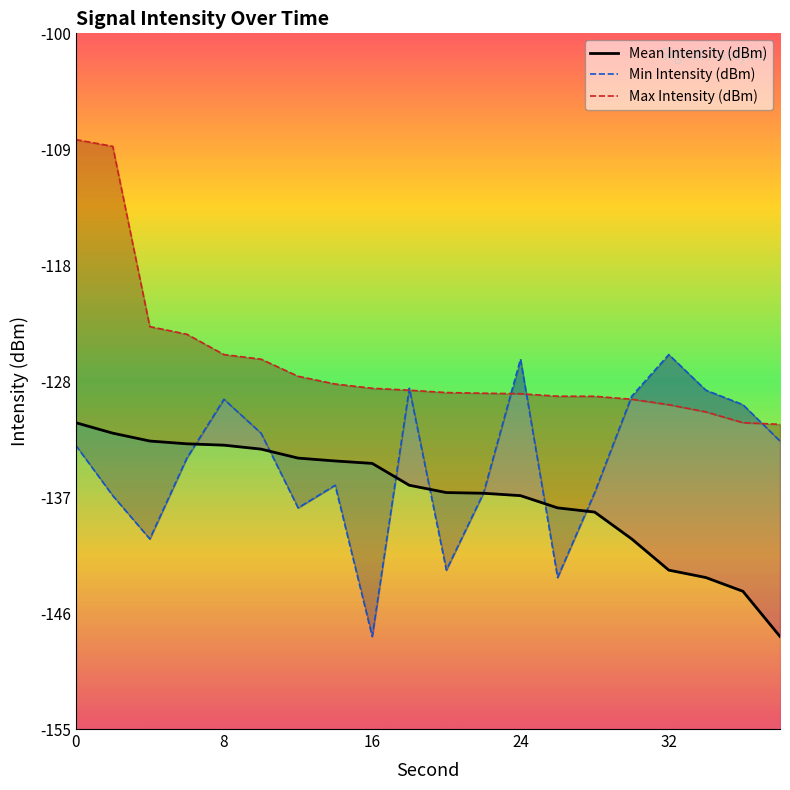

How many interior local peaks does the Min Intensity (dBm) series have?

5